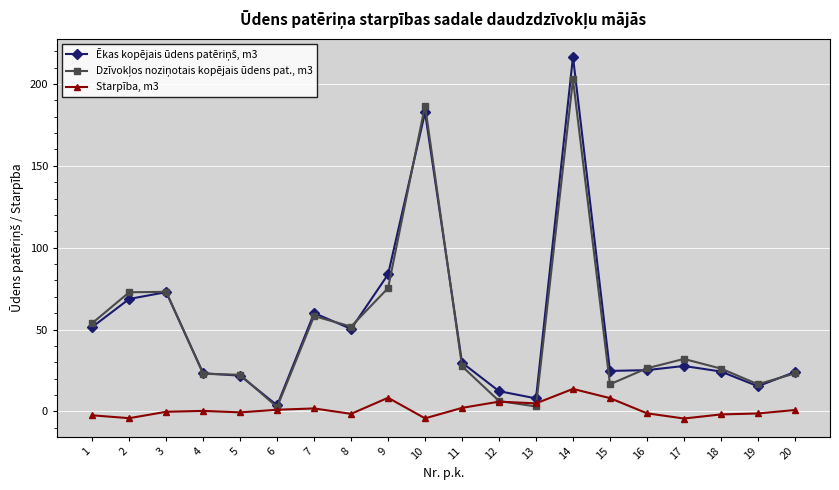

True or false: Starpība, m3 has more than 2 interior local peaks.

True